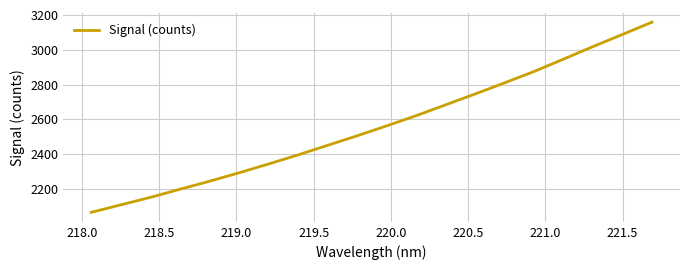

What is the maximum value shown in the chart?

3158.3